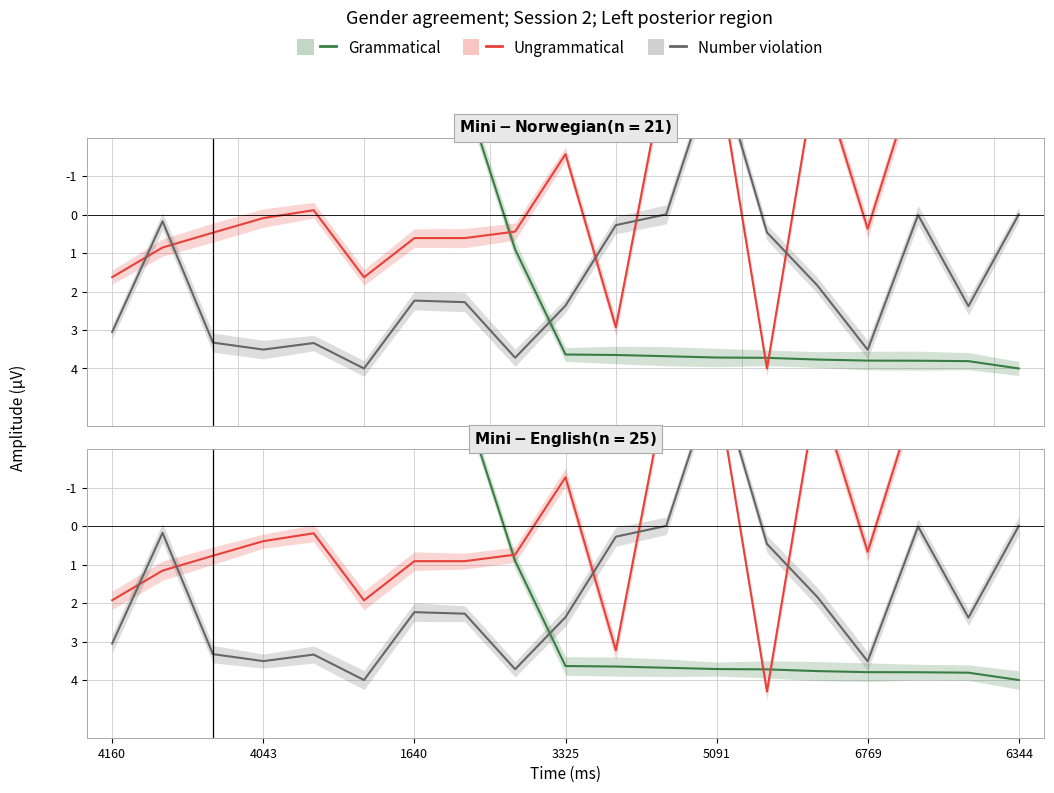

Between 6769 and 7, which series saw the biggest shift?

Number violation